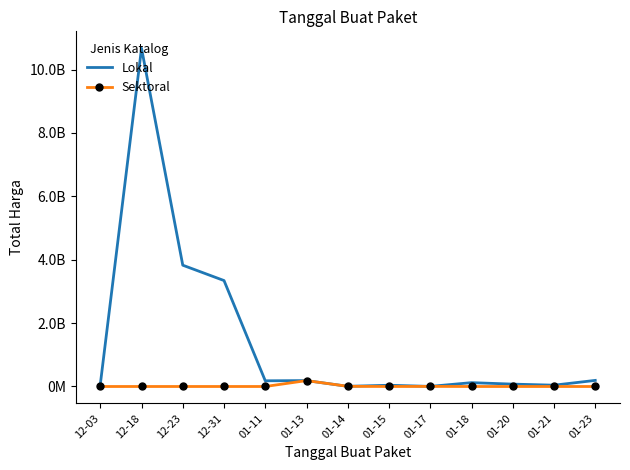

What is the lowest value of the Lokal series?

3245000